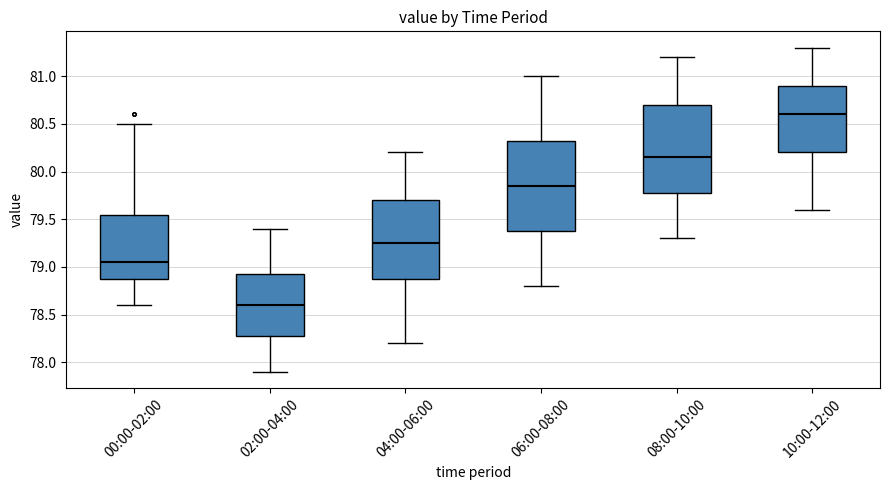

Which box has the lowest median line?

02:00-04:00